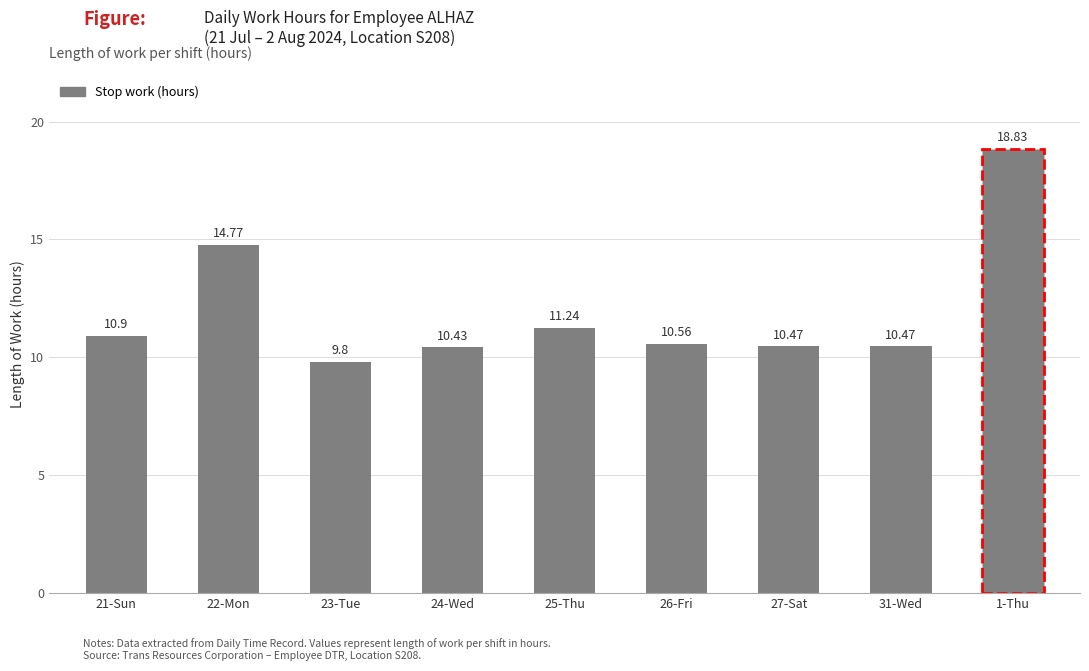

Approximately how many times larger is the value at 24-Wed compared to 26-Fri?

1.0